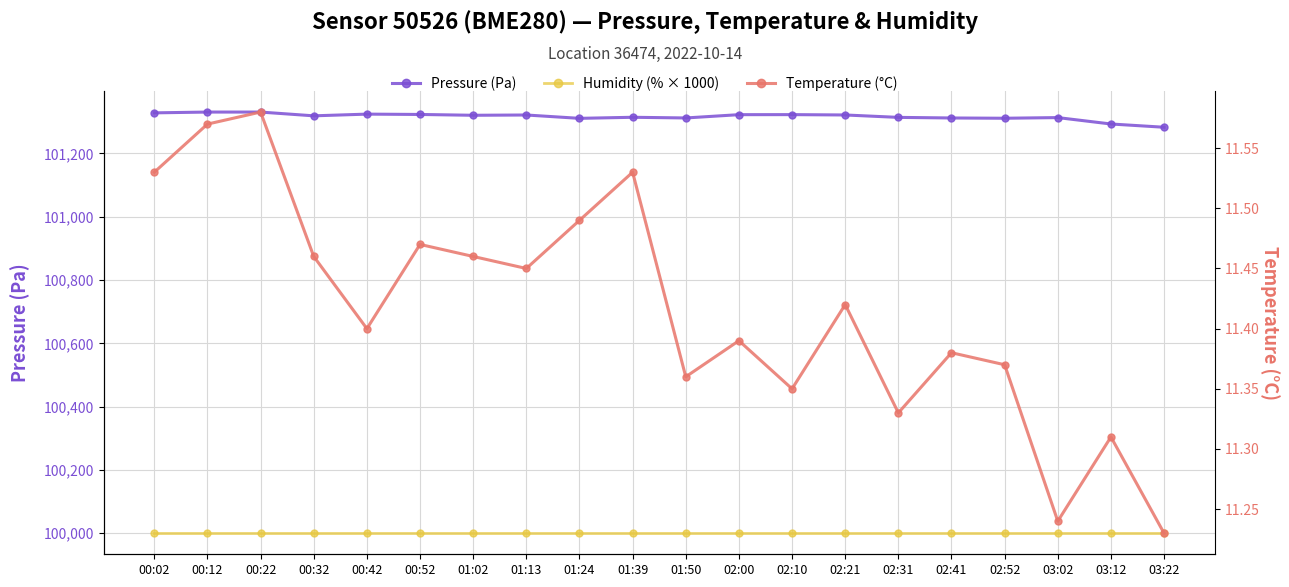

True or false: Pressure (Pa) and Temperature (°C) cross at least once.

False